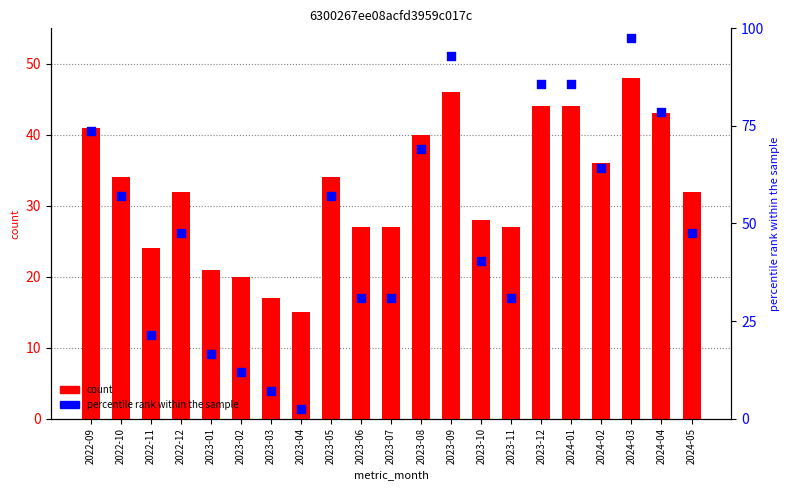

At which category is the sum across all series the highest?

2024-03